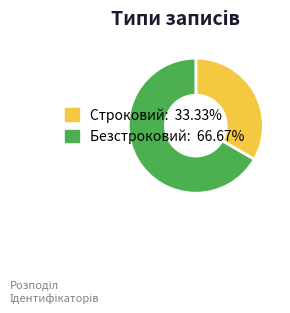

Rank the categories by value from highest to lowest.

Безстроковий, Строковий